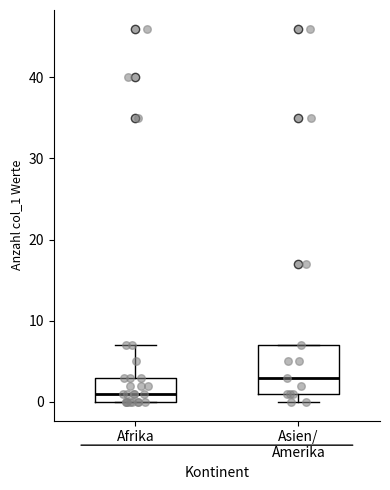

Which box is the tallest, from its lower edge to its upper edge?

Asien/ Amerika